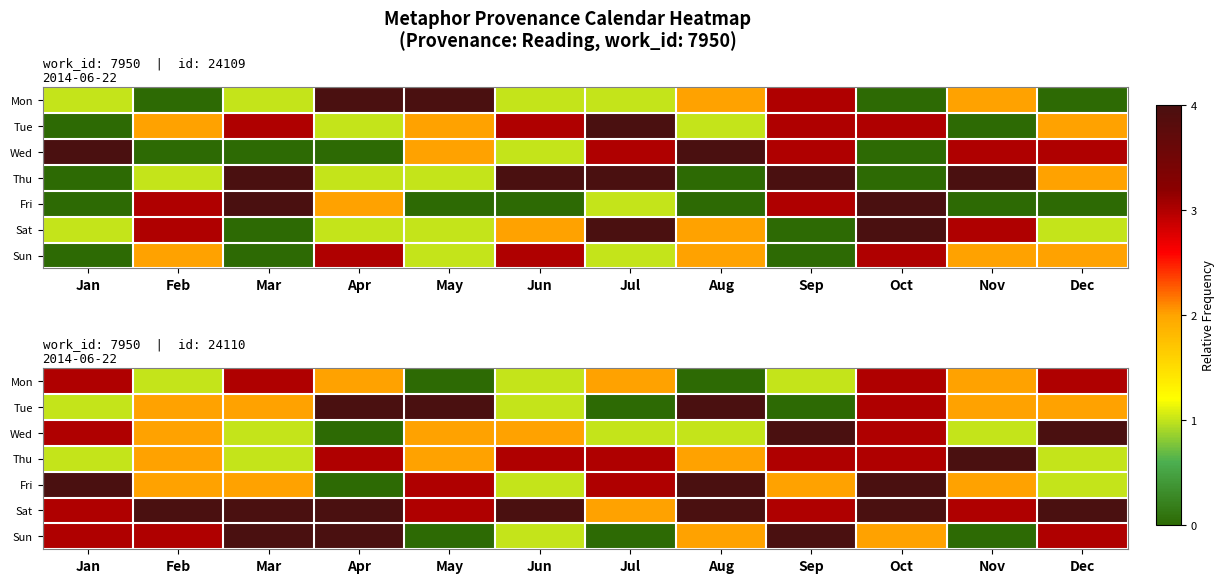

What is the approximate value of Mon at Feb?

1